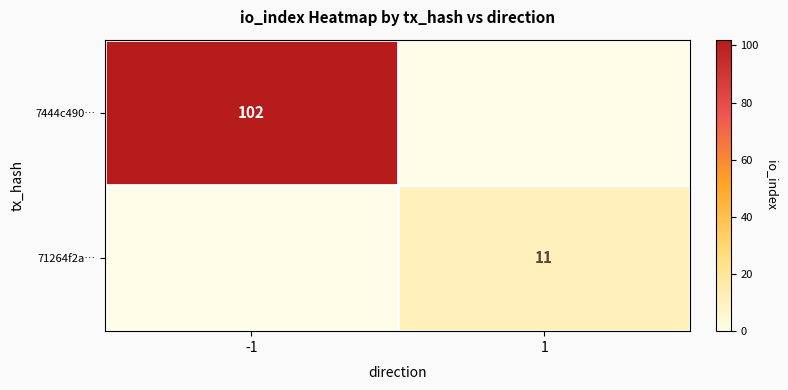

The 71264f2a… series shows 11 at 1. True or false?

True